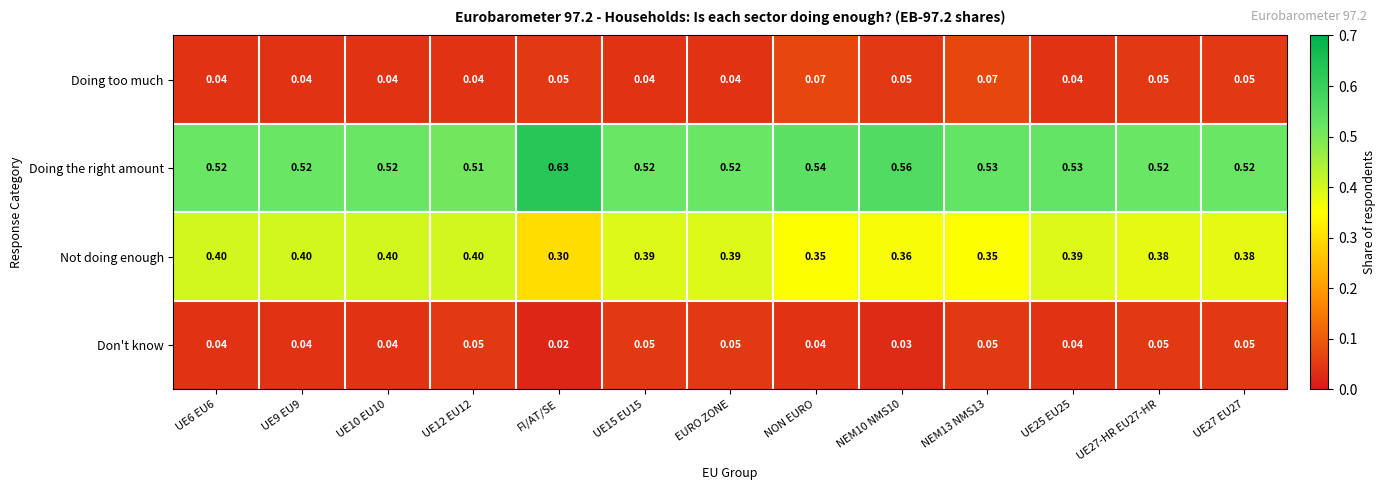

Which series has the largest total across all categories?

Doing the right amount